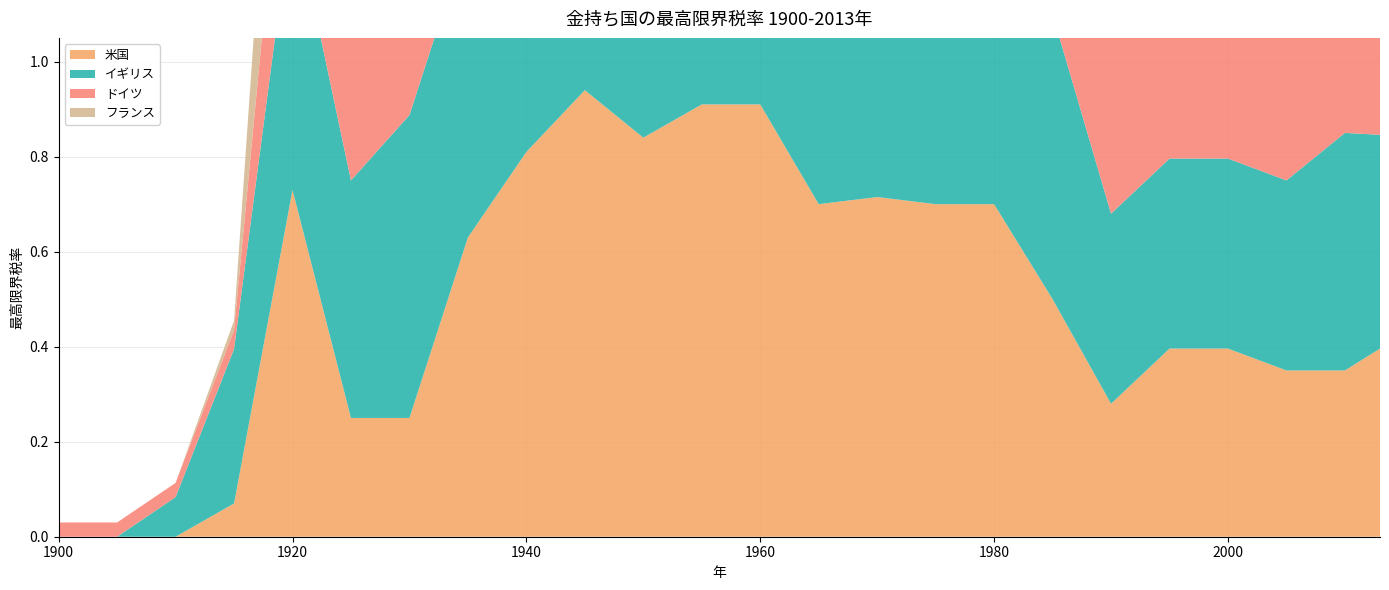

Reading right to left, list all the values displayed in this chart.

米国: 0.4	0.3	0.3	0.4	0.4	0.3	0.5	0.7	0.7	0.7	0.7	0.9	0.9	0.8	0.9	0.8	0.6	0.2	0.2	0.7	0.1	0.0	0.0	0.0
イギリス: 0.5	0.5	0.4	0.4	0.4	0.4	0.6	0.6	0.8	0.8	0.8	0.9	1.0	1.0	1.0	0.9	0.6	0.6	0.5	0.6	0.3	0.1	0.0	0.0
ドイツ: 0.5	0.5	0.4	0.5	0.5	0.5	0.6	0.6	0.6	0.5	0.5	0.5	0.6	1.0	0.6	0.6	0.5	0.4	0.4	0.4	0.0	0.0	0.0	0.0
フランス: 0.5	0.5	0.5	0.5	0.5	0.5	0.6	0.6	0.6	0.6	0.7	0.7	0.7	0.6	0.6	0.7	0.4	0.3	0.6	0.5	0.0	0.0	0.0	0.0